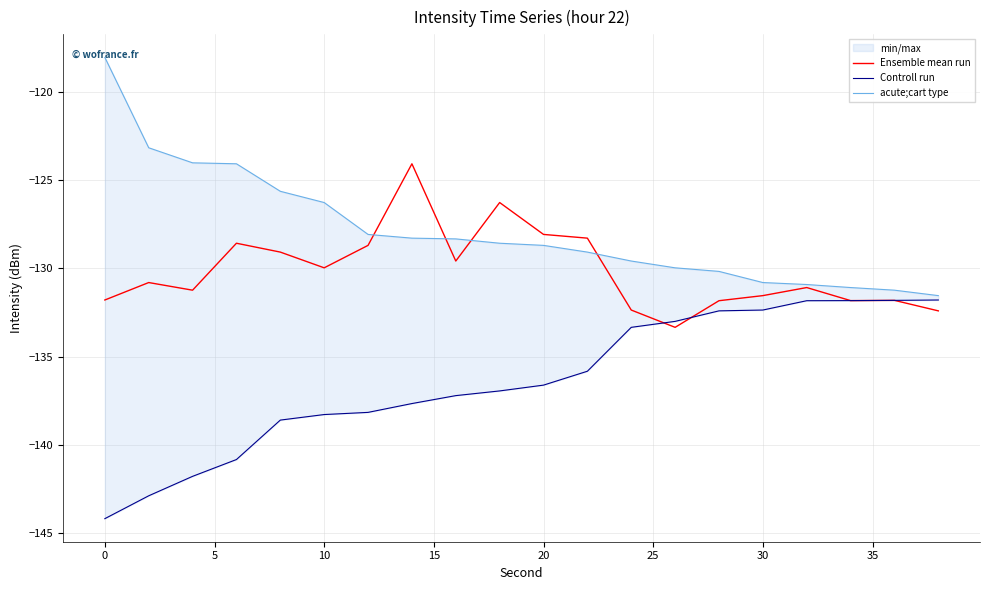

What is the maximum value for Controll run?

-131.8